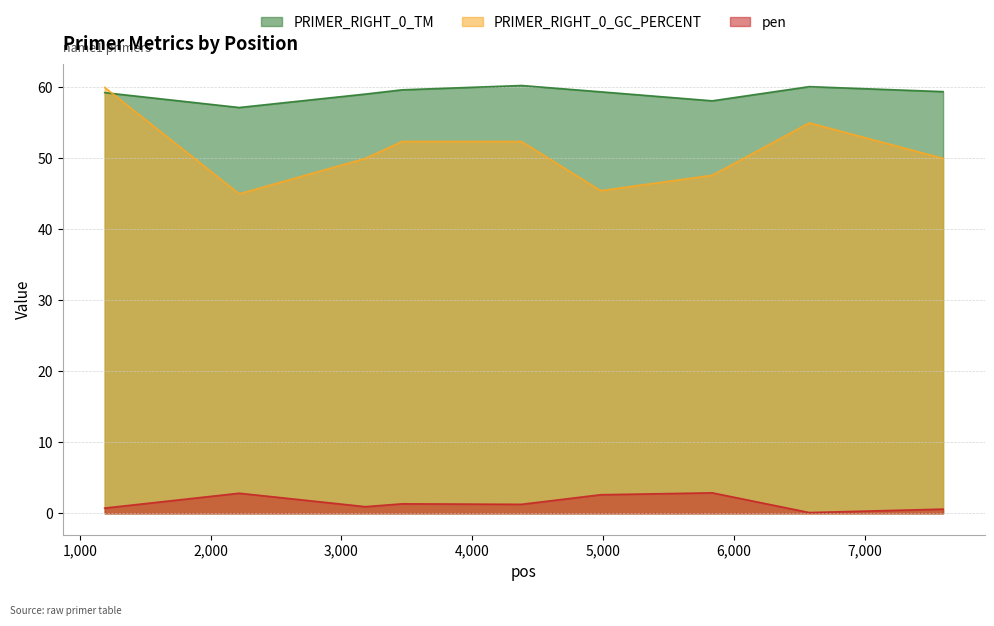

How many distinct data groups are displayed?

3